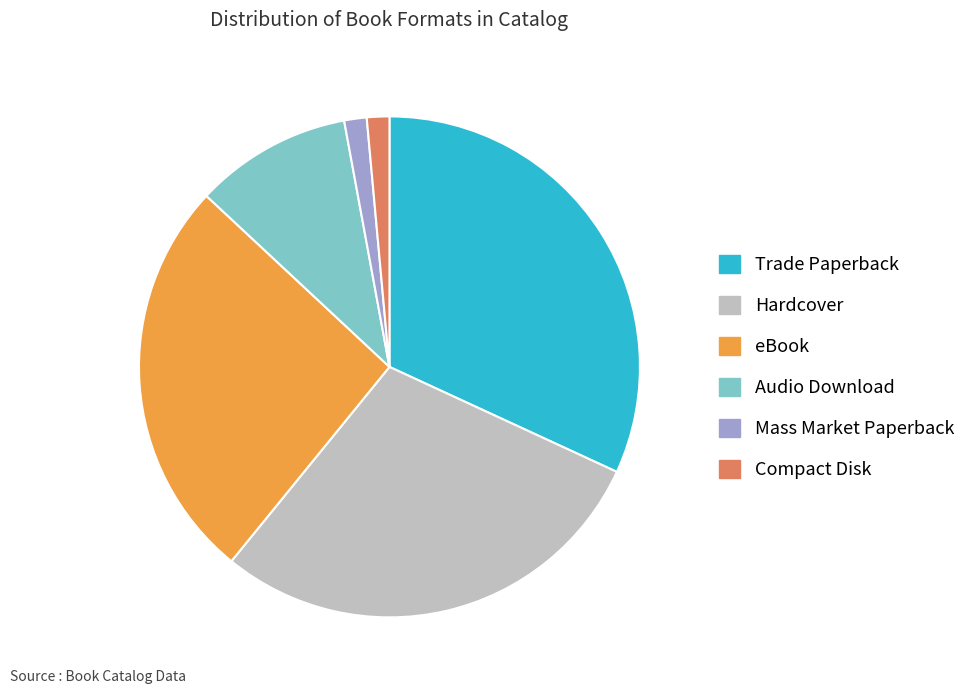

What is the largest slice in the pie chart?

Trade Paperback